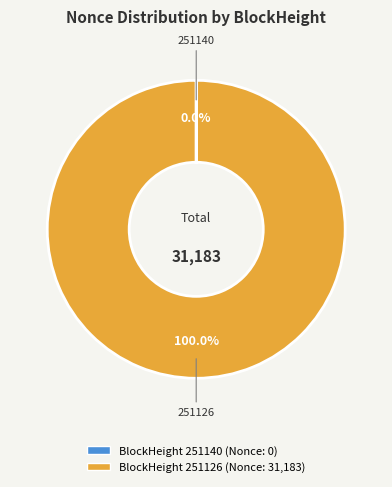

To the nearest percent, what is the average slice percentage?

50%